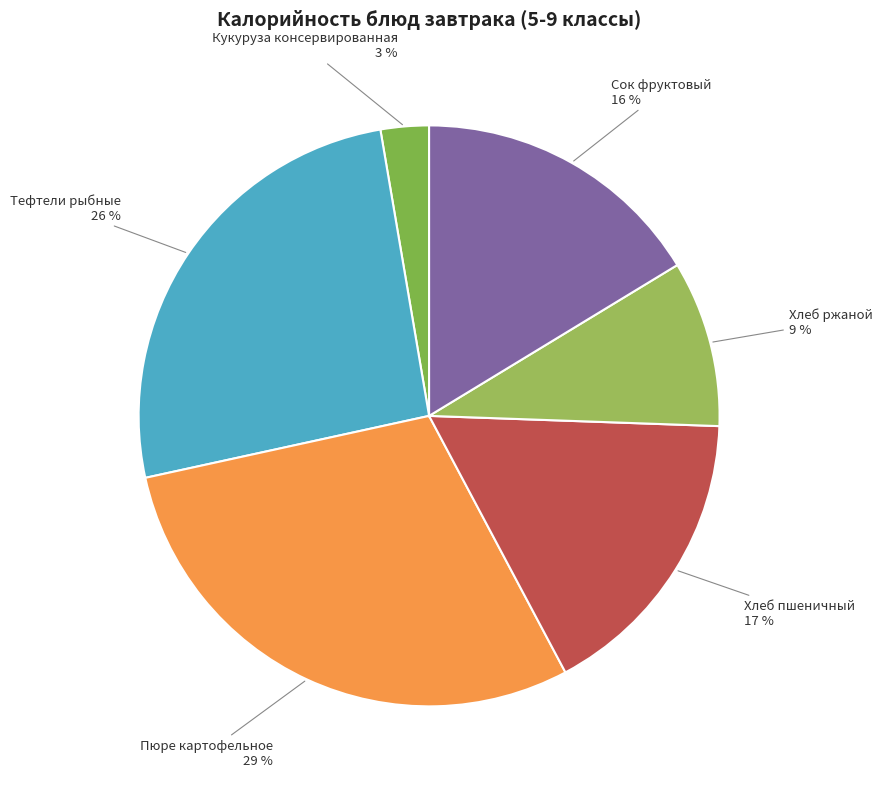

Count the number of slices in the pie.

6